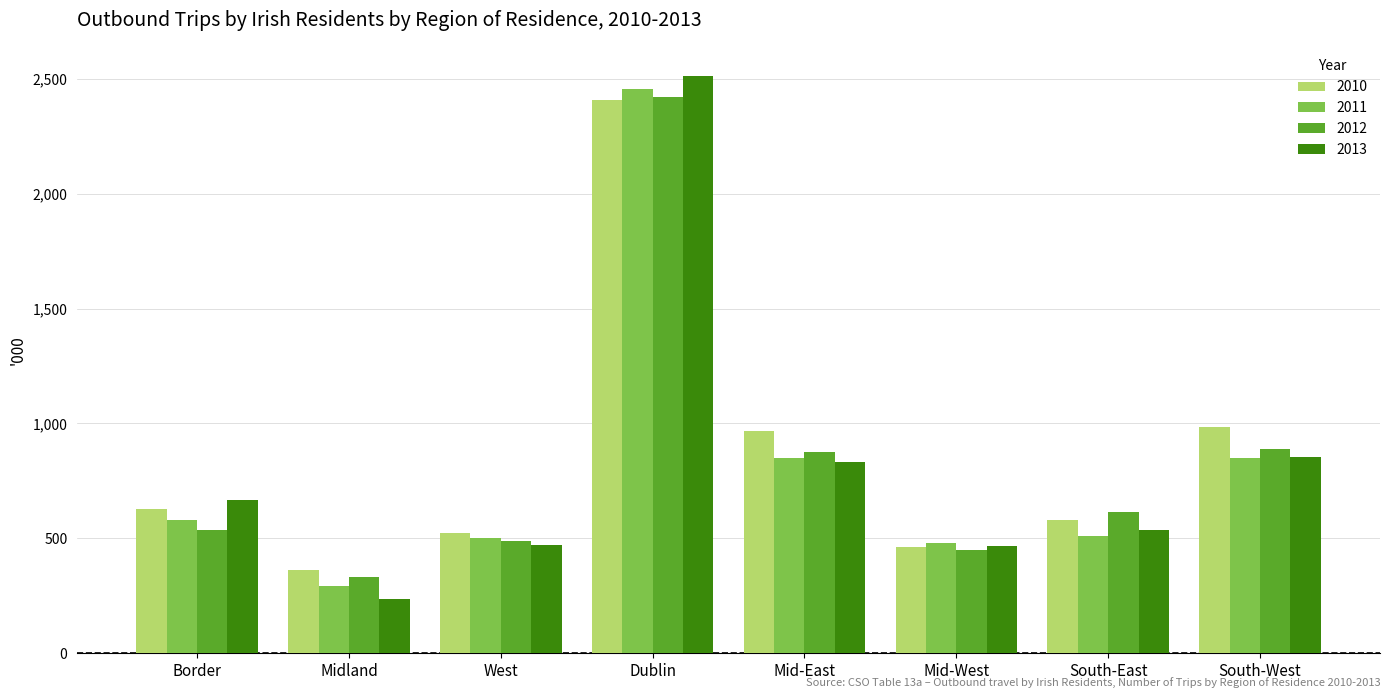

At which category does the chart reach its minimum across all series?

Midland